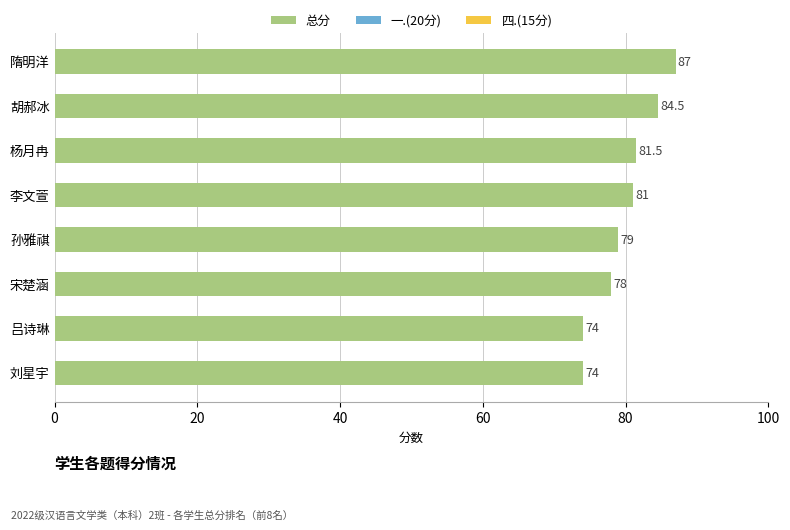

What is the change in value from 刘星宇 to 隋明洋?

+13.0